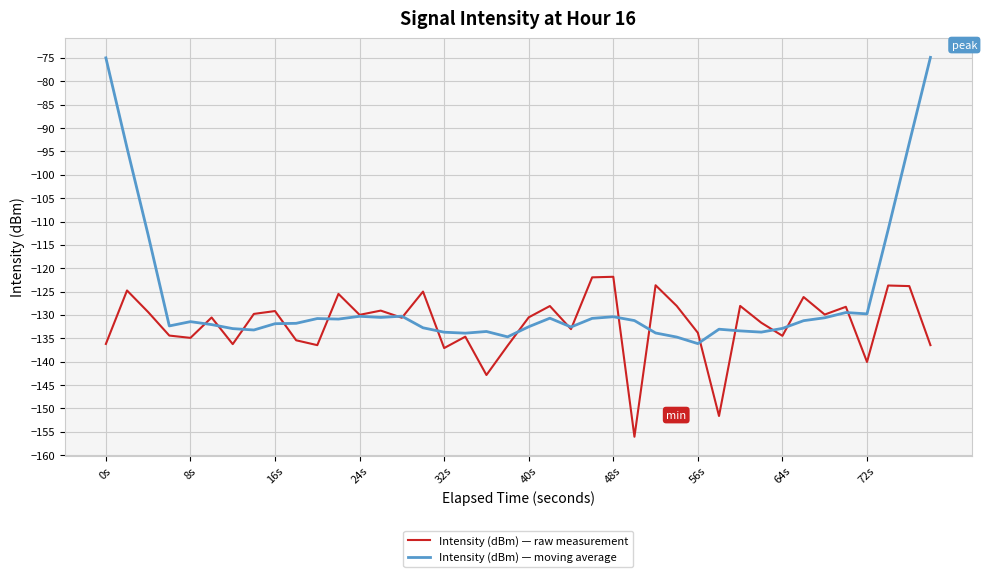

What are all the series names shown in the legend?

Intensity (dBm) — raw measurement, Intensity (dBm) — moving average